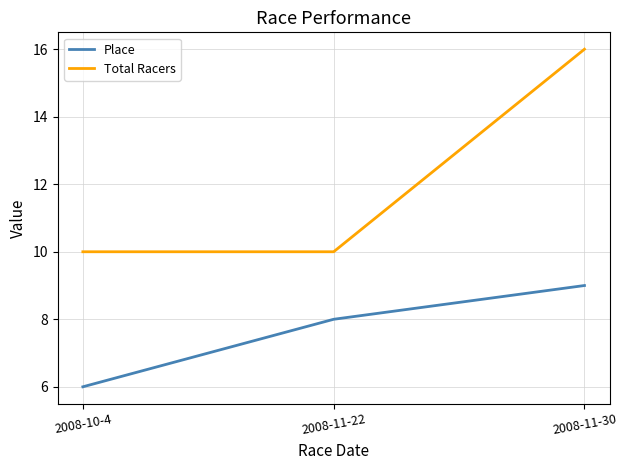

Reading left to right, extract all data points from this chart.

Place: 2008-10-4=6	2008-11-22=8	2008-11-30=9
Total Racers: 2008-10-4=10	2008-11-22=10	2008-11-30=16